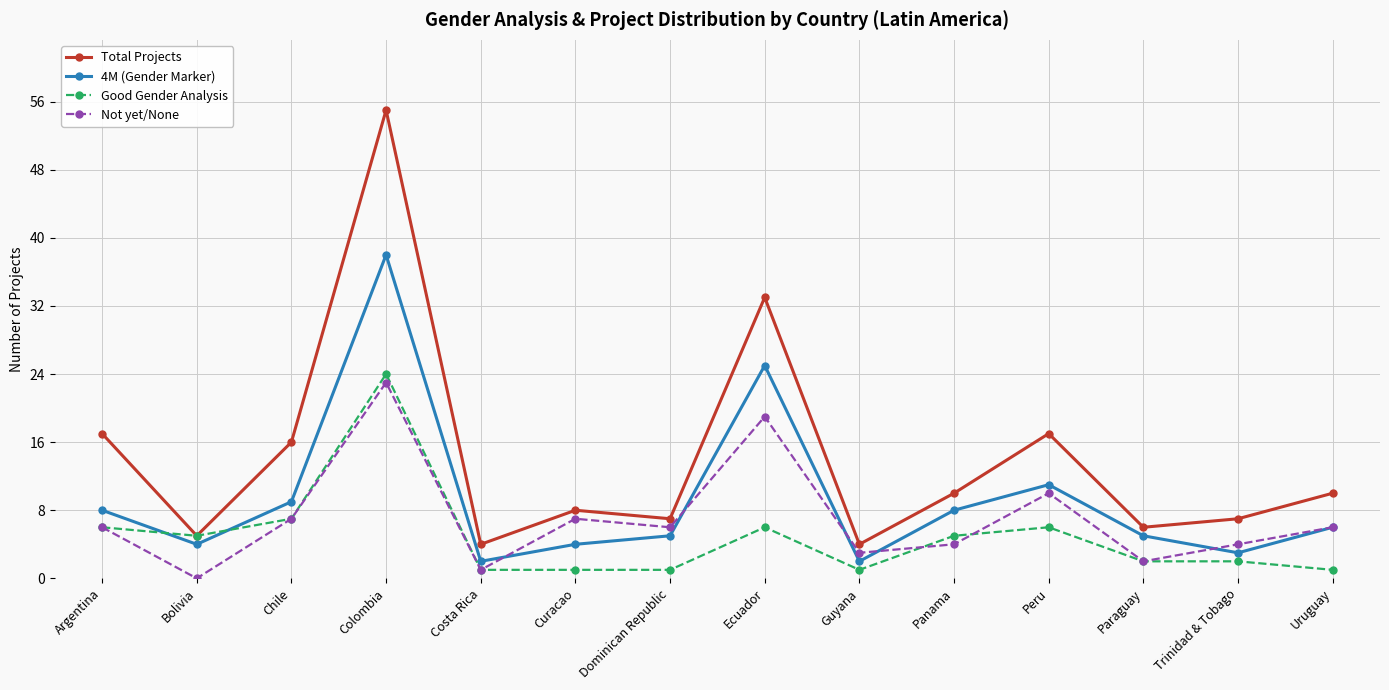

At which category does 4M (Gender Marker) reach its first local peak?

Colombia